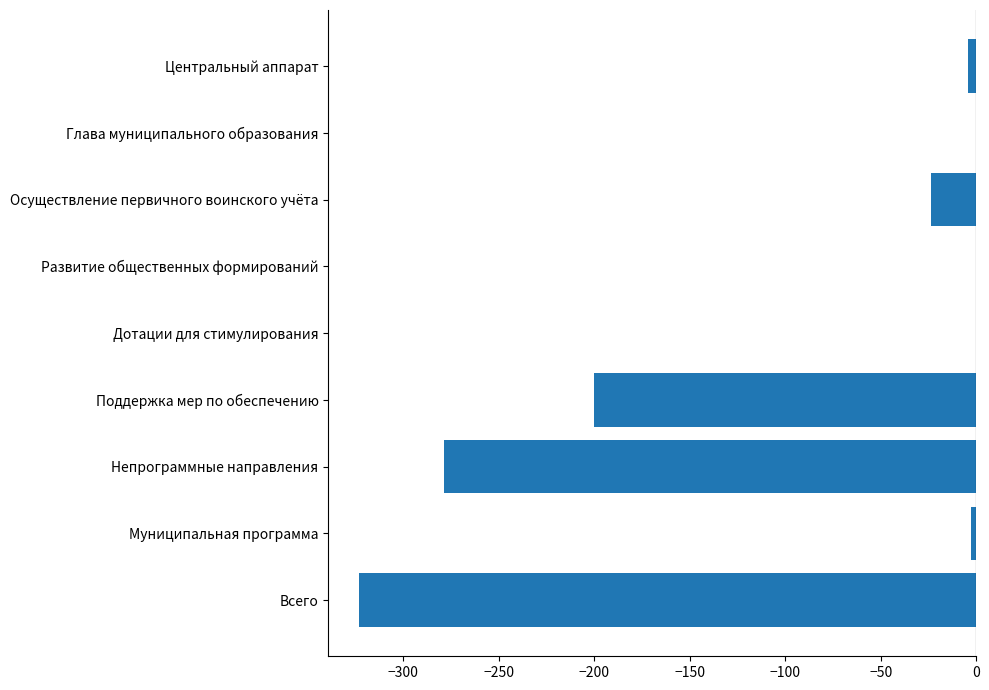

Reading bottom to top, extract all data points from this chart.

Всего=-323.2	Муниципальная программа=-2.7	Непрограммные направления=-278.4	Поддержка мер по обеспечению=-200.1	Дотации для стимулирования=0.0	Развитие общественных формирований=0.0	Осуществление первичного воинского учёта=-23.7	Глава муниципального образования=0.0	Центральный аппарат=-4.4